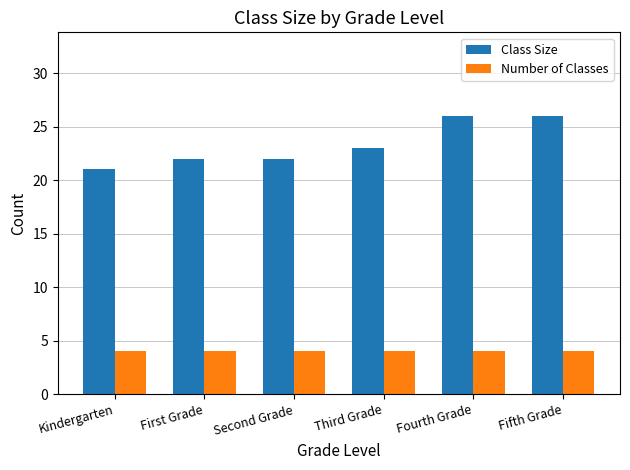

Rank the series at Fifth Grade from lowest to highest value.

Number of Classes, Class Size